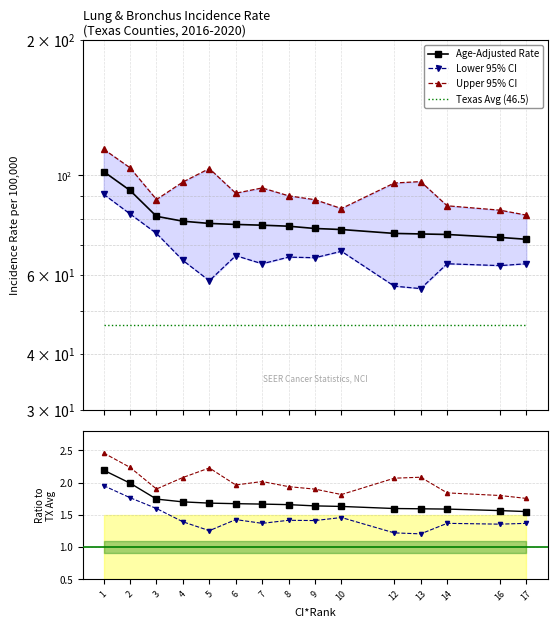

Reading left to right, list all the values displayed in this chart.

Age-Adjusted Rate: 102.0	92.6	81.1	79.1	78.2	77.8	77.5	77.1	76.2	75.8	74.3	74.1	73.9	72.8	72.1
Lower 95% CI: 90.8	82.1	74.3	64.7	58.3	66.3	63.6	65.8	65.6	67.8	56.7	56.0	63.6	63.0	63.6
Upper 95% CI: 114.4	104.0	88.4	96.7	103.6	91.3	93.8	90.1	88.3	84.4	96.2	96.9	85.6	83.7	81.6